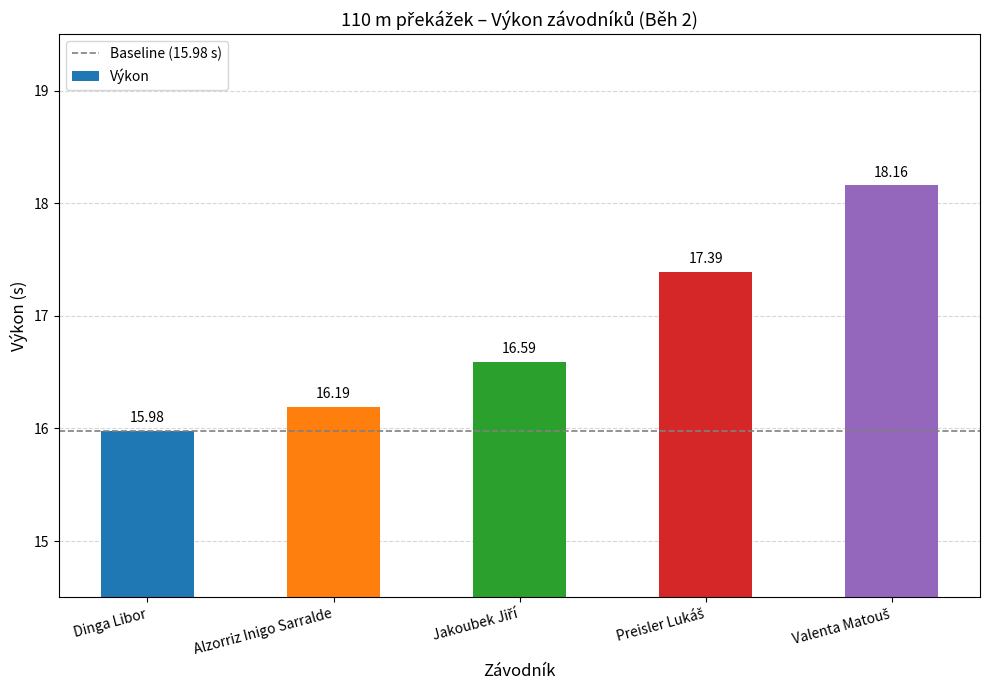

Which category has the lowest value across all series?

Dinga Libor